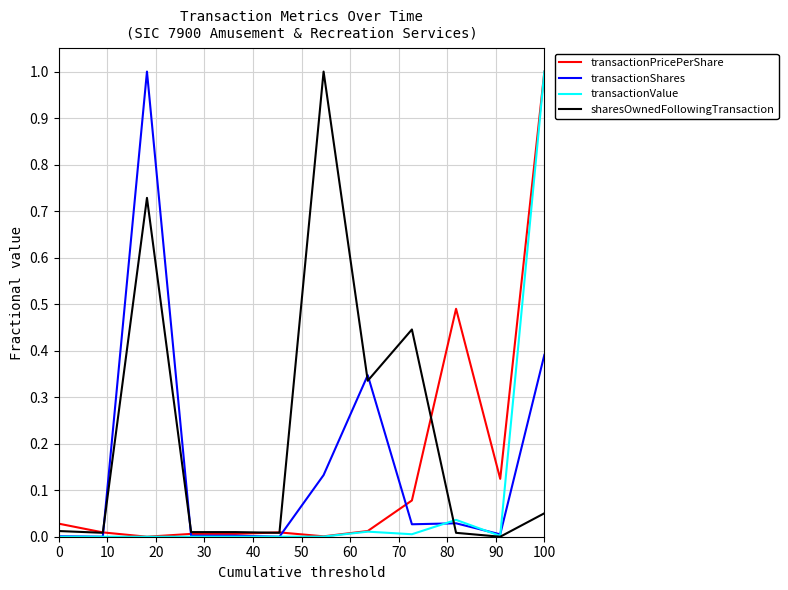

What is the highest value of the transactionPricePerShare series?

1.0